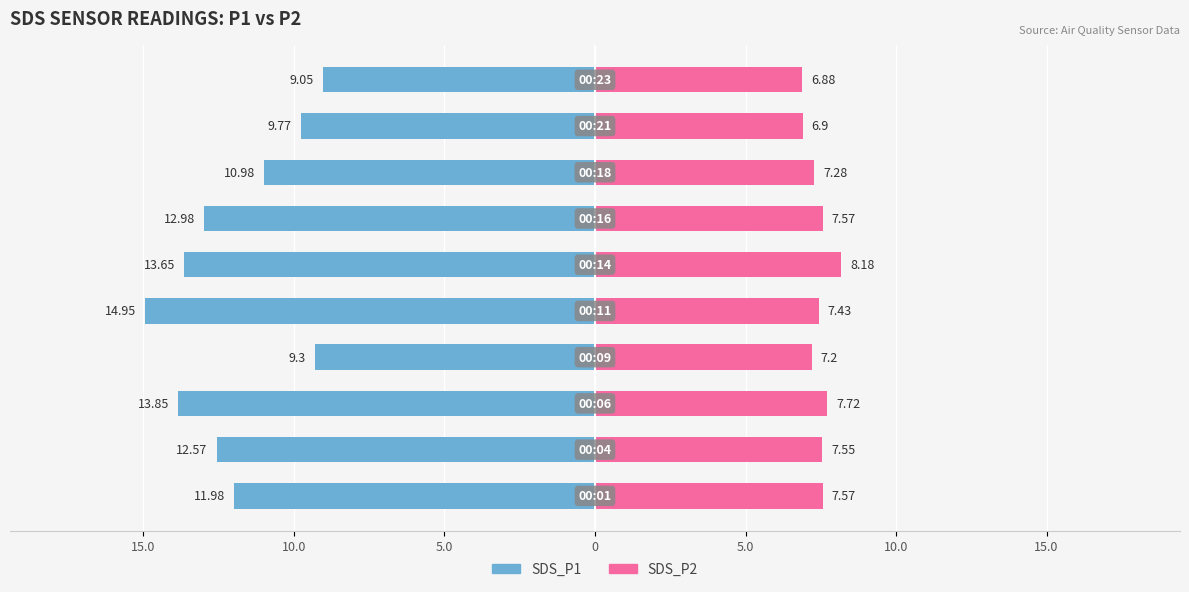

Does the chart contain stacked bars?

No